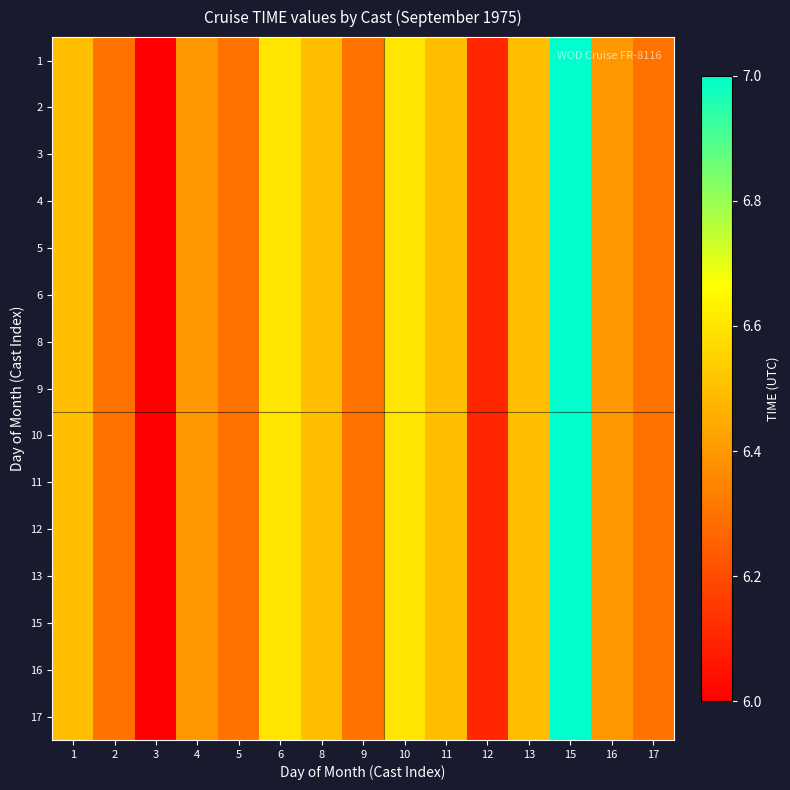

What is the smallest value displayed?

6.0